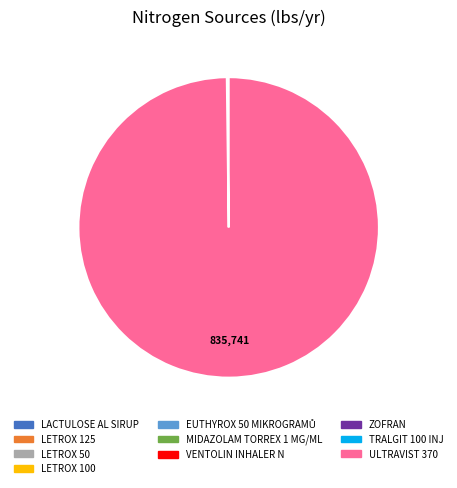

Which category has the biggest portion of the pie?

ULTRAVIST 370